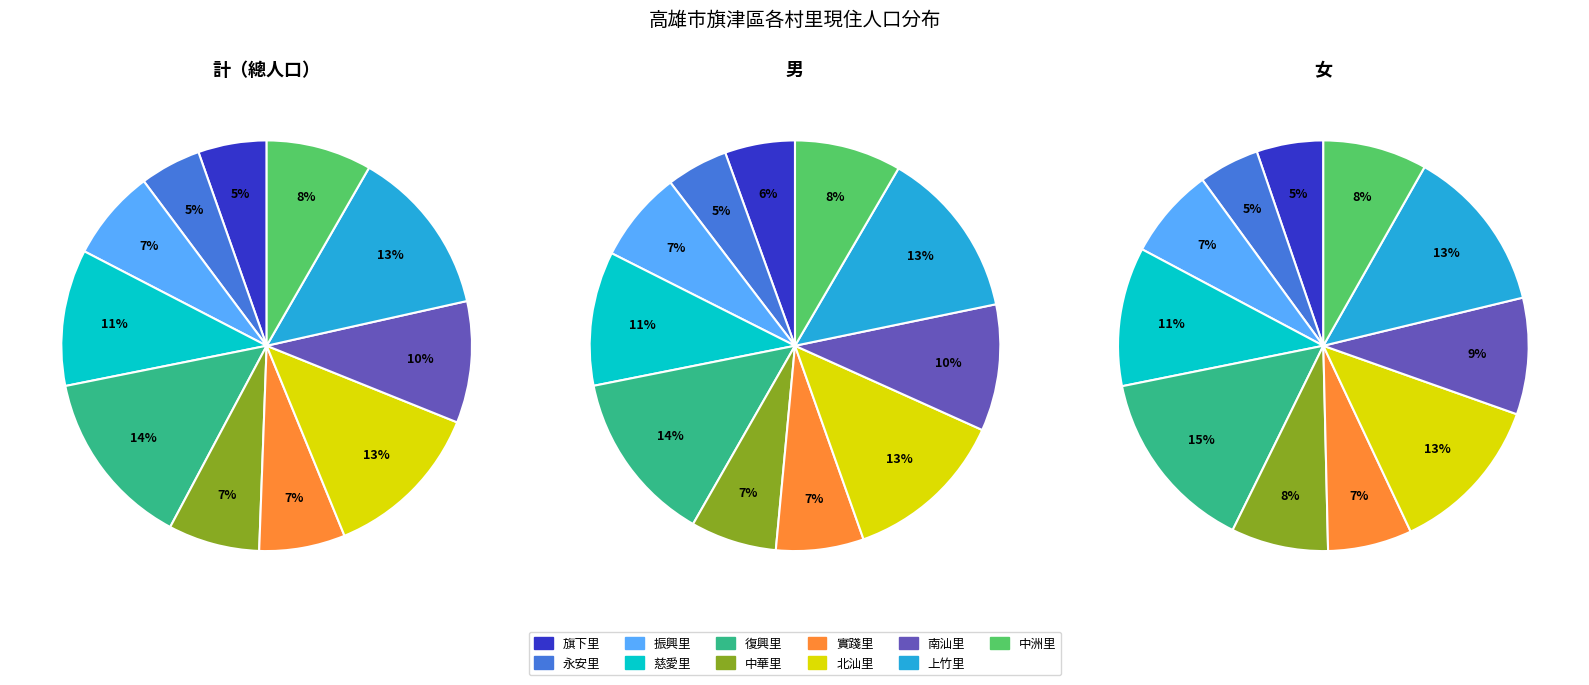

Does 中洲里 account for over 50% of the chart?

No